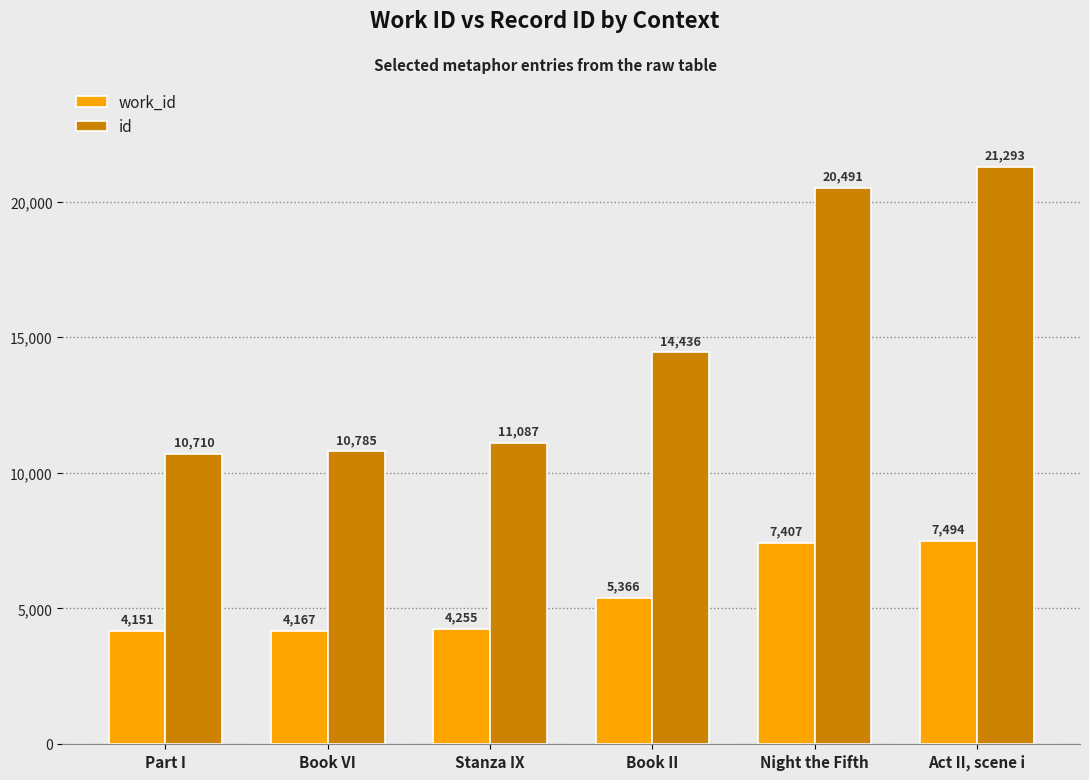

At which category is the sum across all series the highest?

Act II, scene i